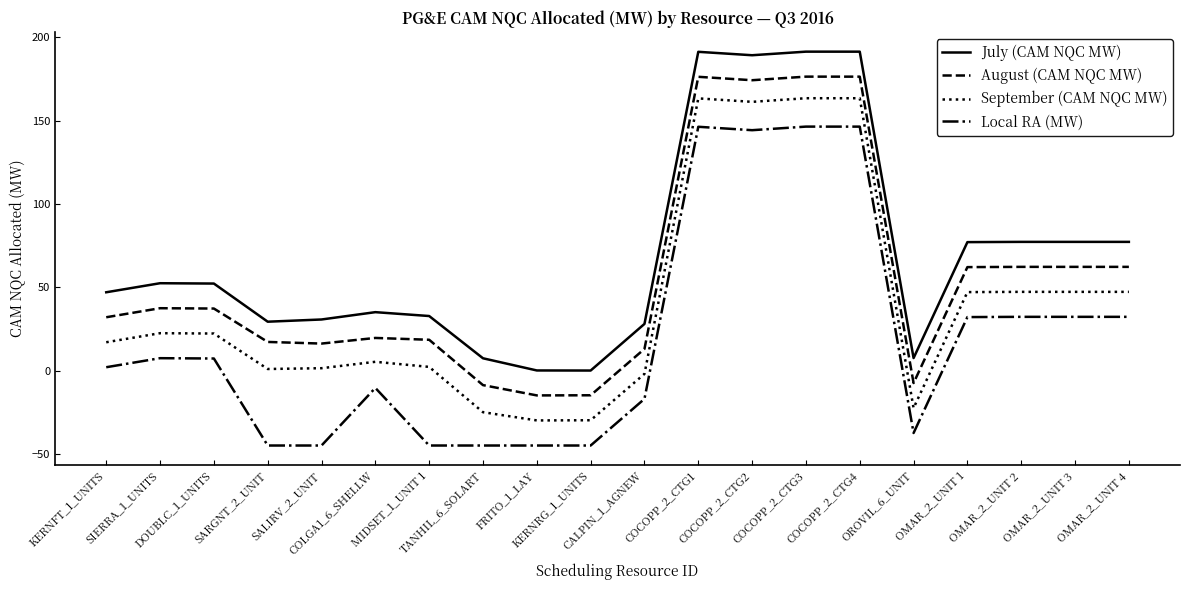

Rank the series by their average value, from lowest to highest.

Local RA (MW), September (CAM NQC MW), August (CAM NQC MW), July (CAM NQC MW)